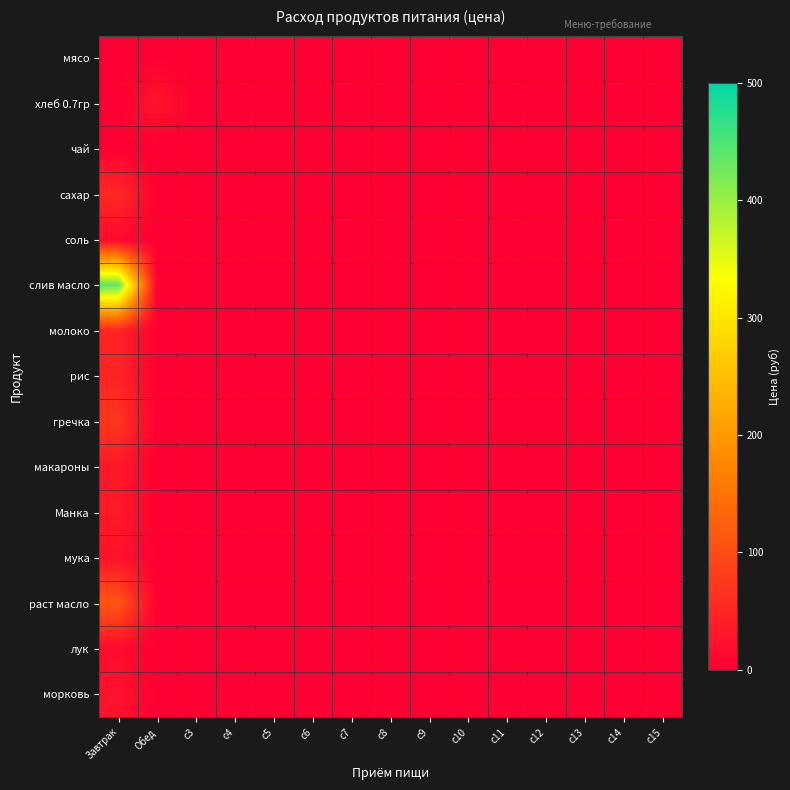

Rank the series at c8 from highest to lowest value.

мясо, хлеб 0.7гр, чай, сахар, соль, слив масло, молоко, рис, гречка, макароны, Манка, мука, раст масло, лук, морковь